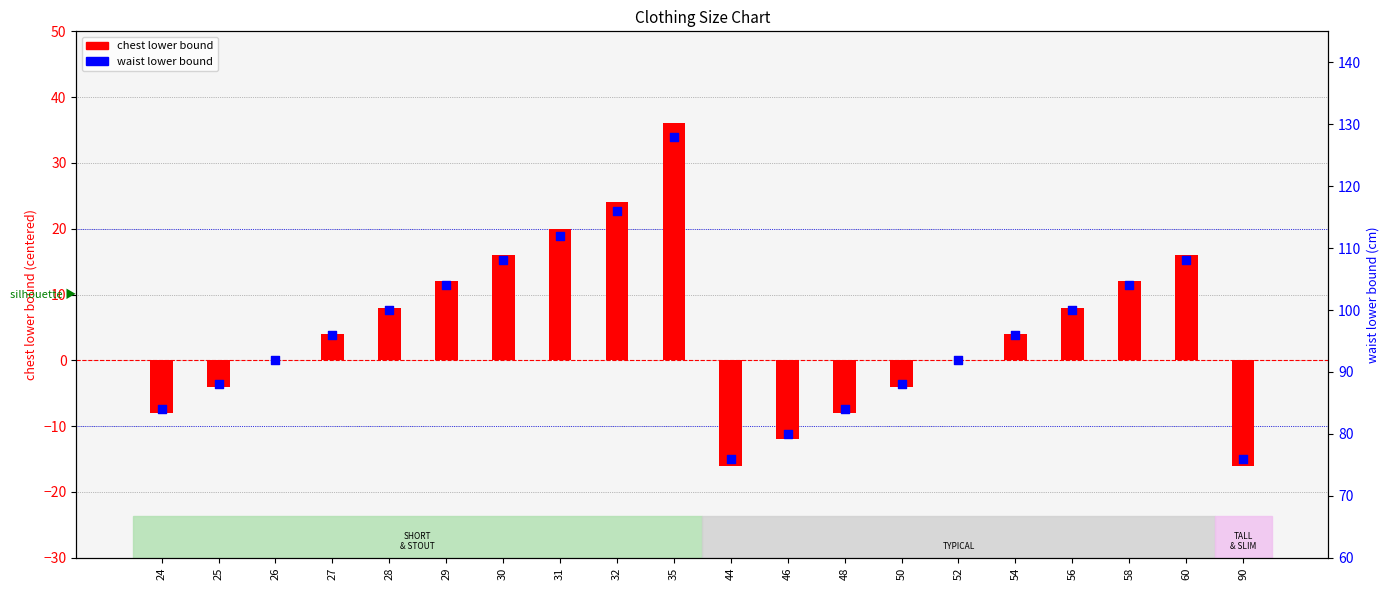

At how many categories does at least one series exceed 4?

20